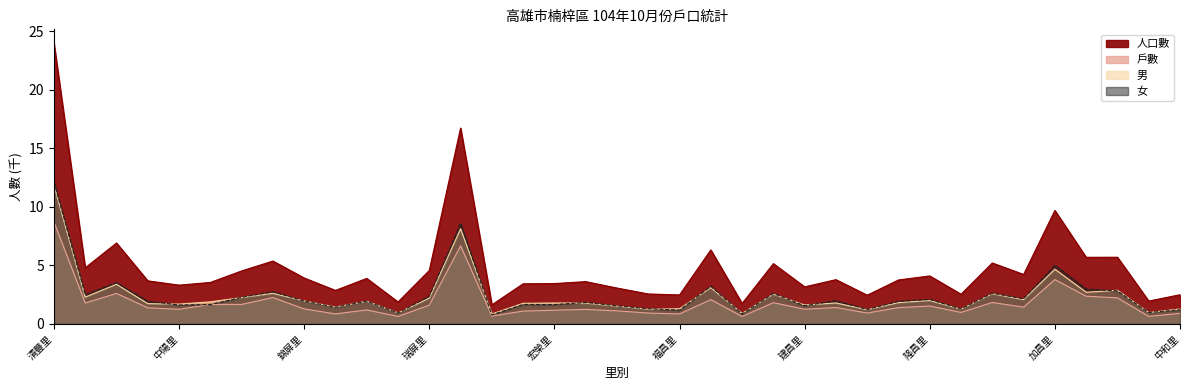

Which series changed the most between 惠楠里 and 大昌里?

人口數